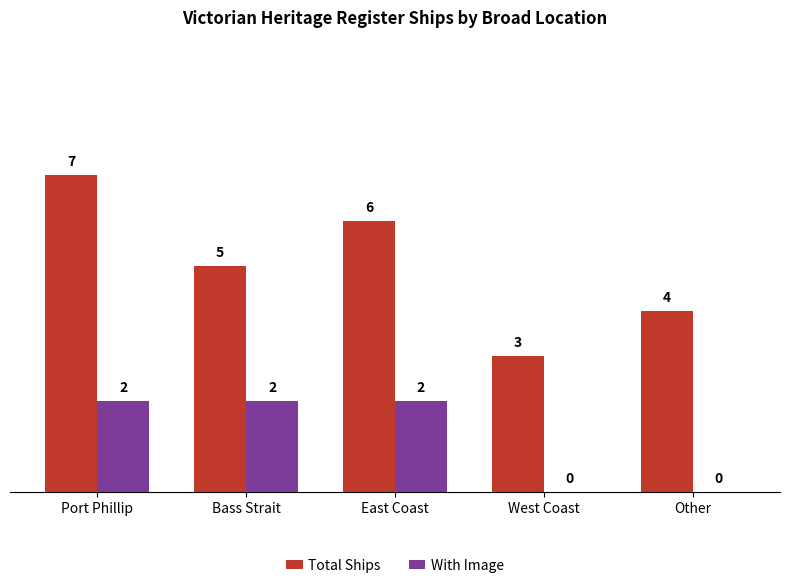

What is the total value across all series at Bass Strait?

7